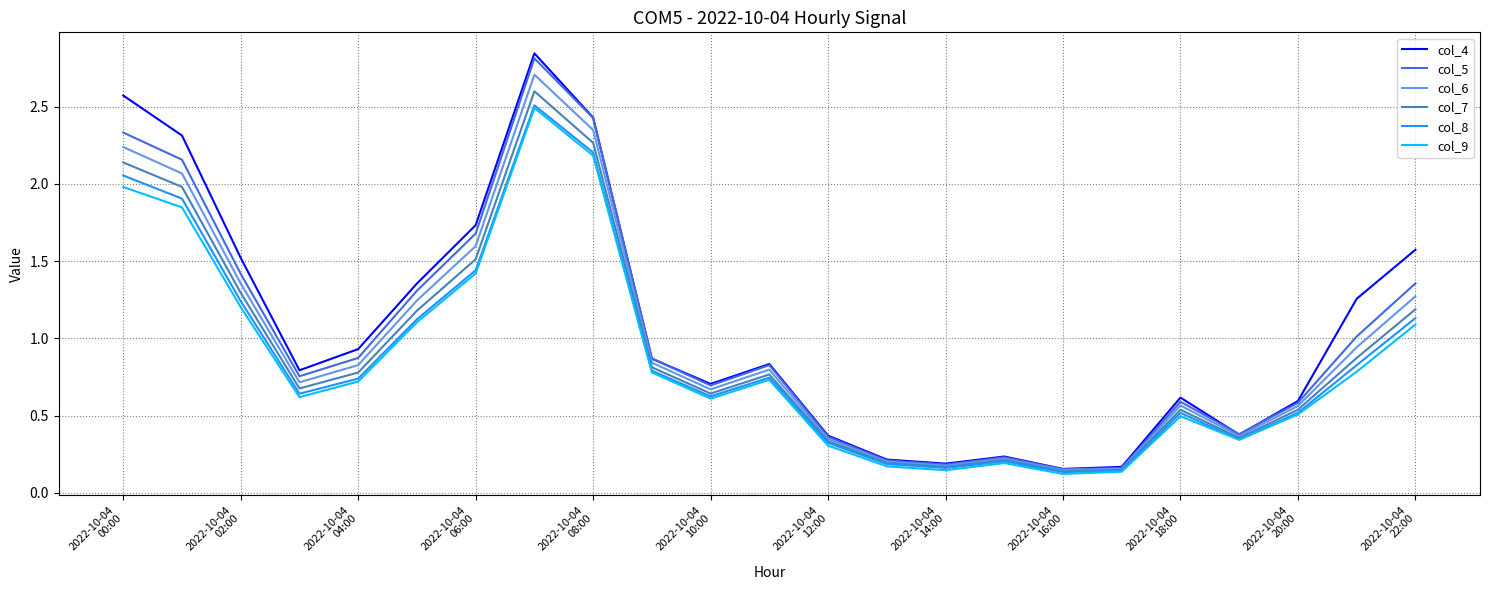

What is the sum of all col_4 values?

24.7